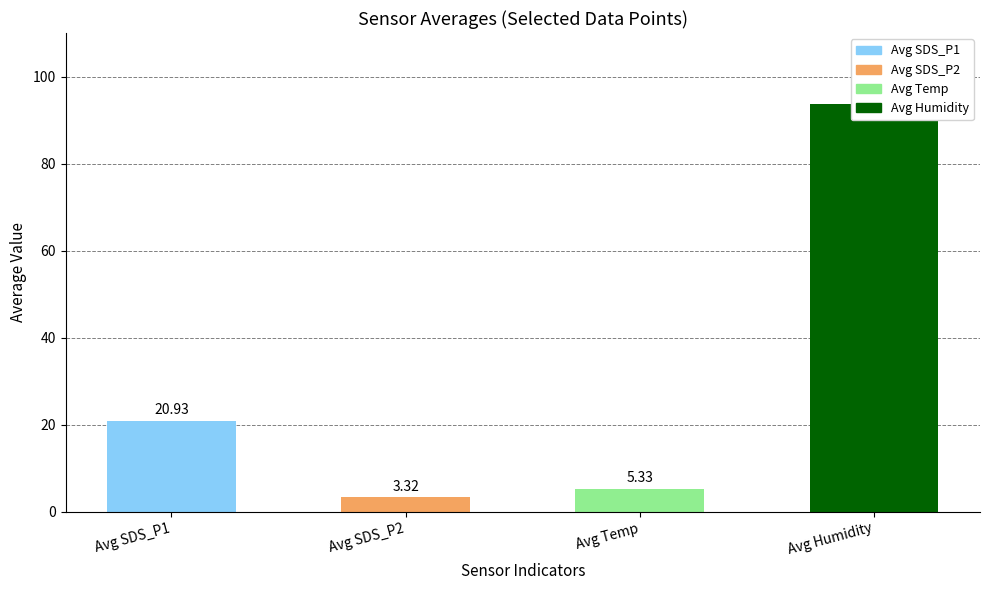

How many series are shown in this chart?

4